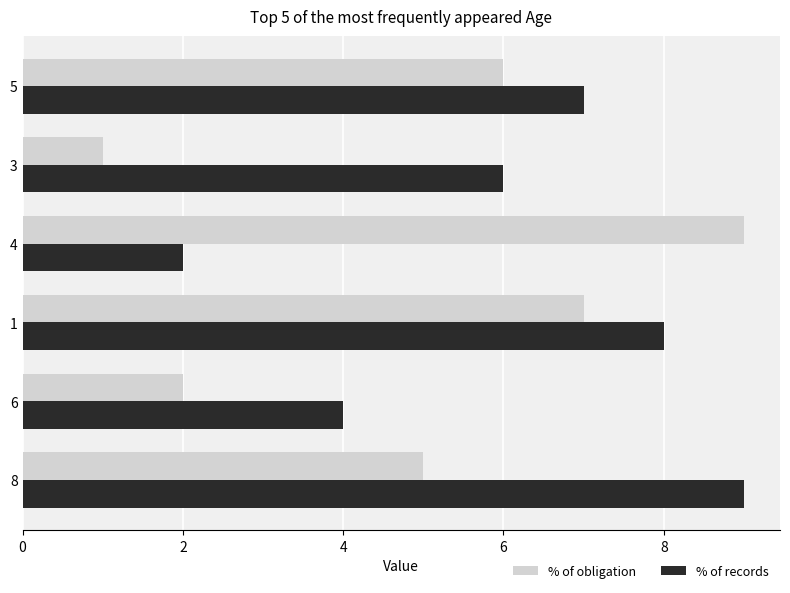

Which series has the largest total across all categories?

% of records